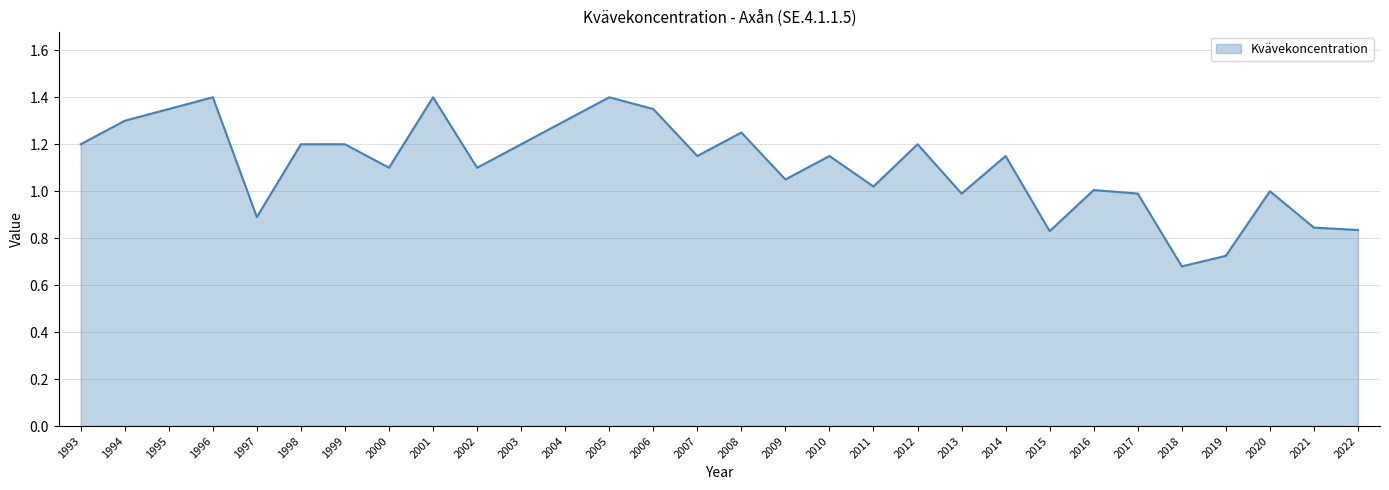

What is the difference between the values at 1999 and 2002?

0.1